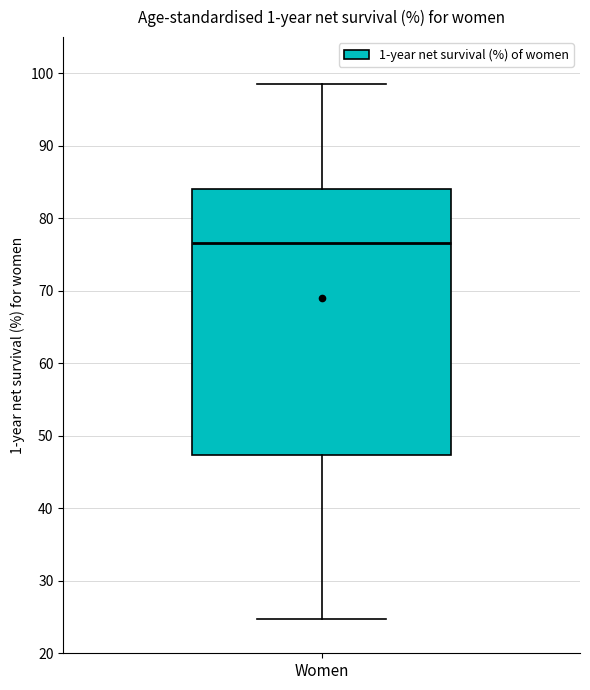

Where is the lower edge of the box for Women on the y-axis? The values are not printed on the chart, so give them approximately, as read against the axis.

47